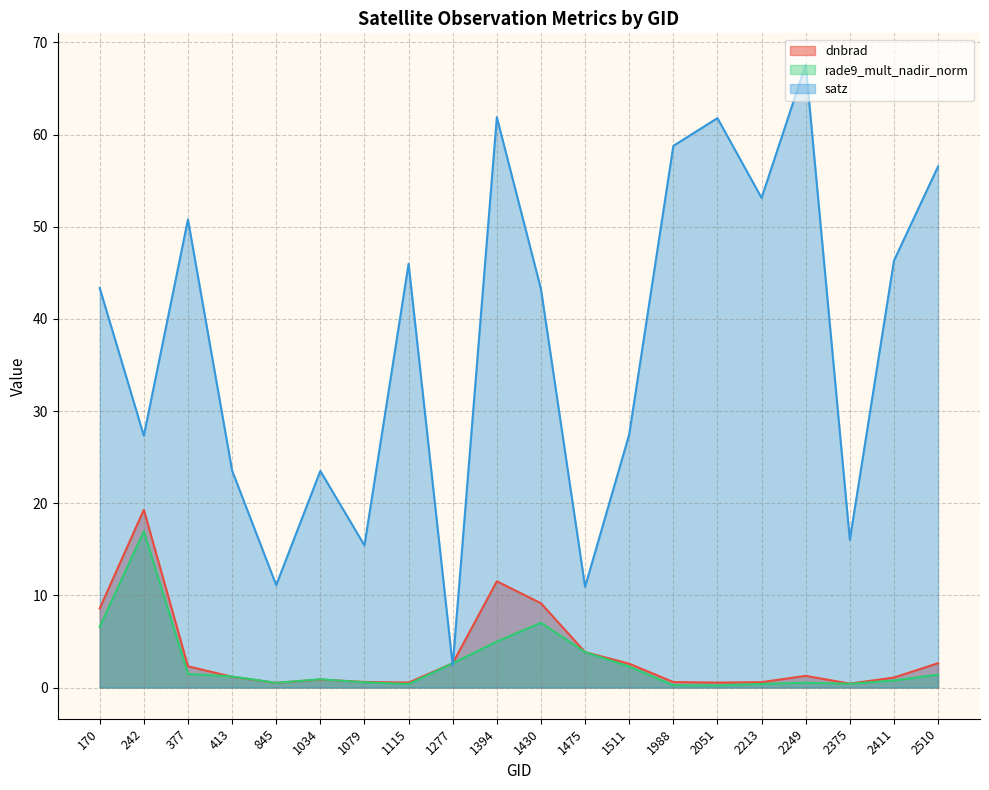

How many lines are shown in the chart?

3